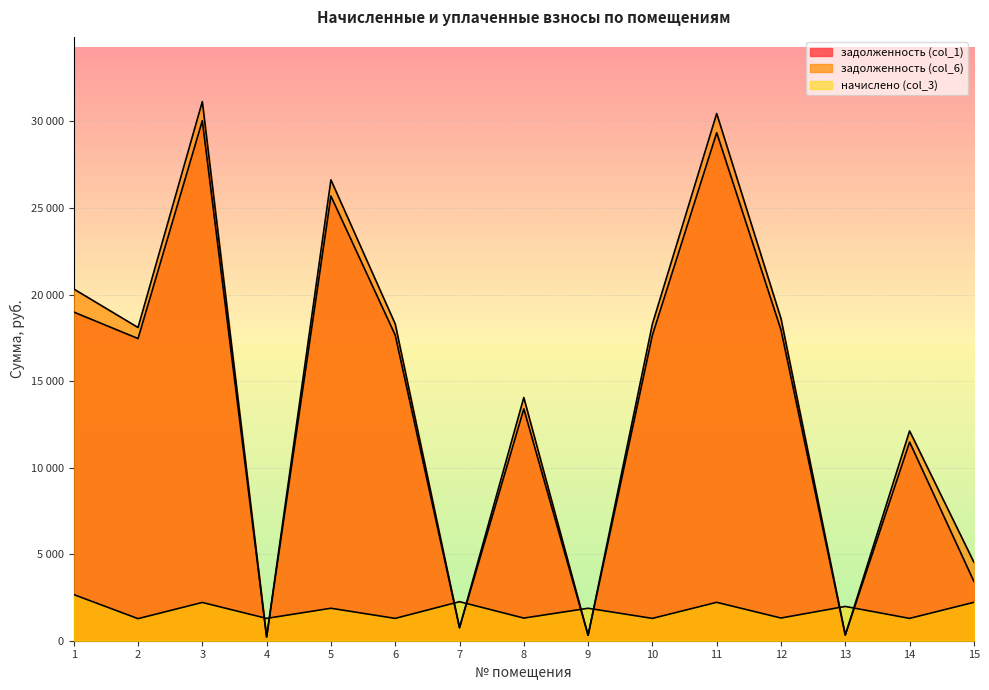

After their last crossing, which series has the higher values: задолженность (col_1) or задолженность (col_6)?

задолженность (col_6)